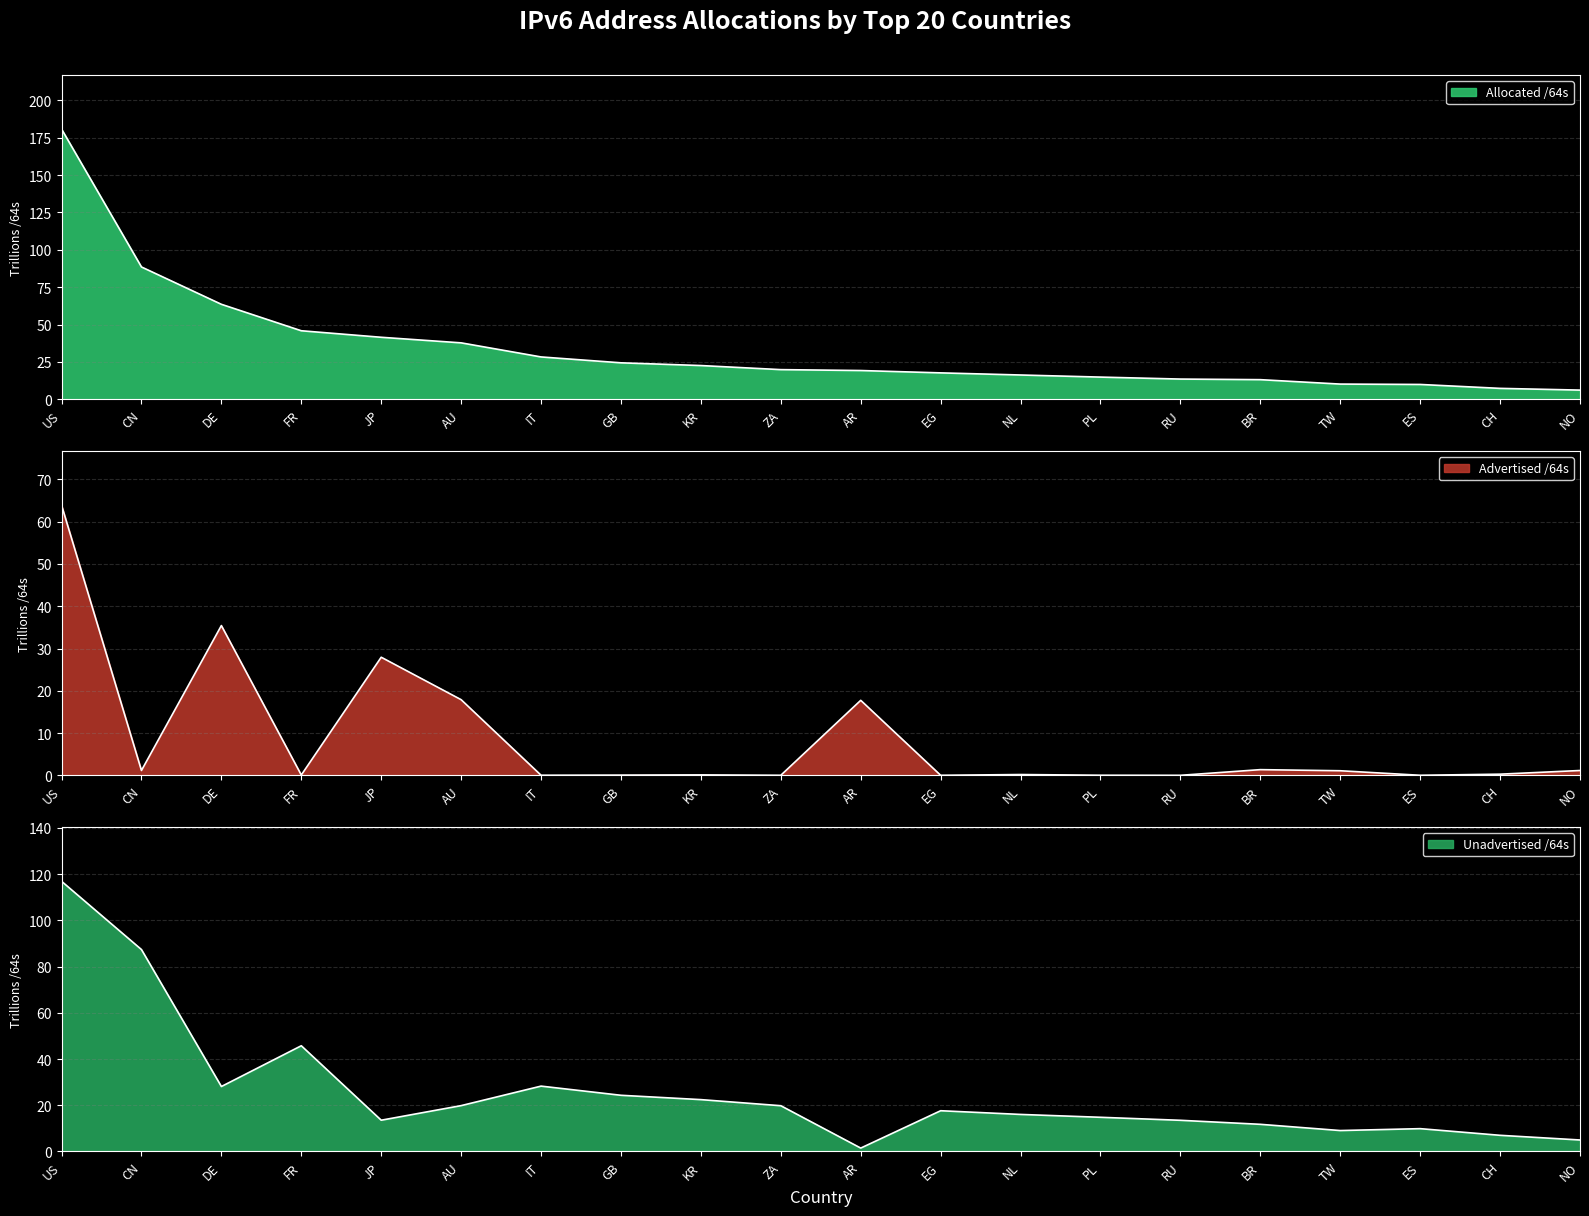

What is the value of the Allocated /64s point at the 12th from the left?

17.6